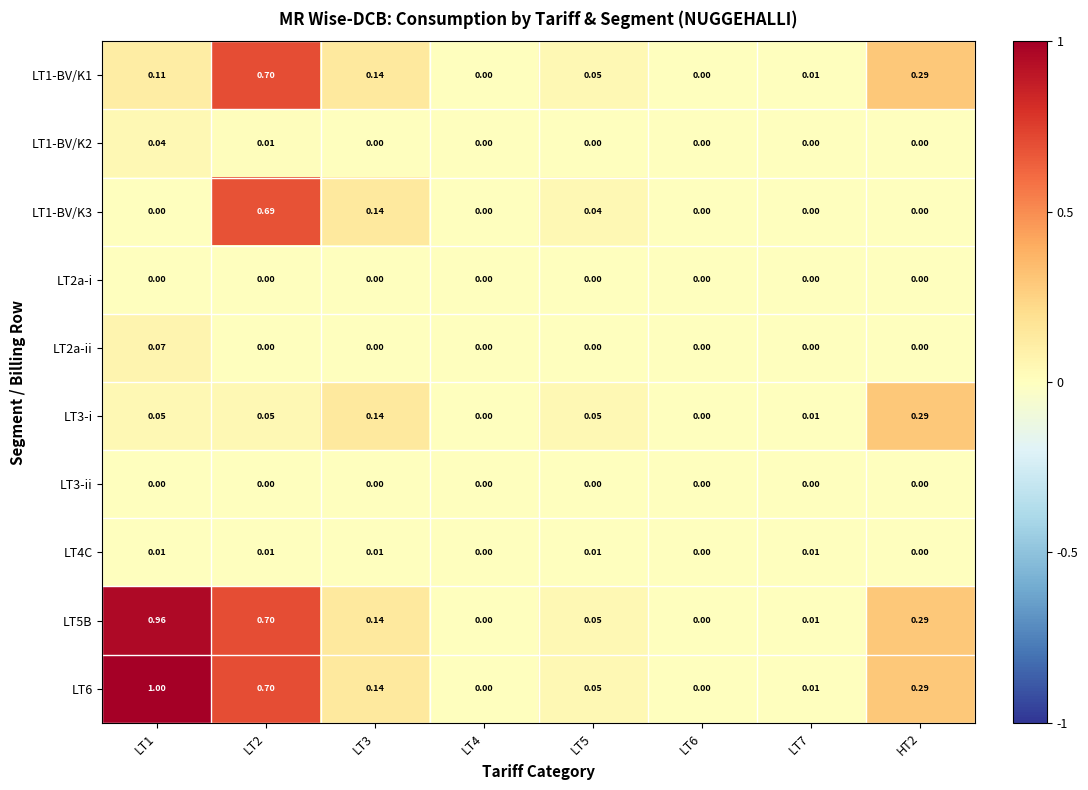

Is the value of LT2a-i at LT5 greater than the value of LT6 at HT2?

No